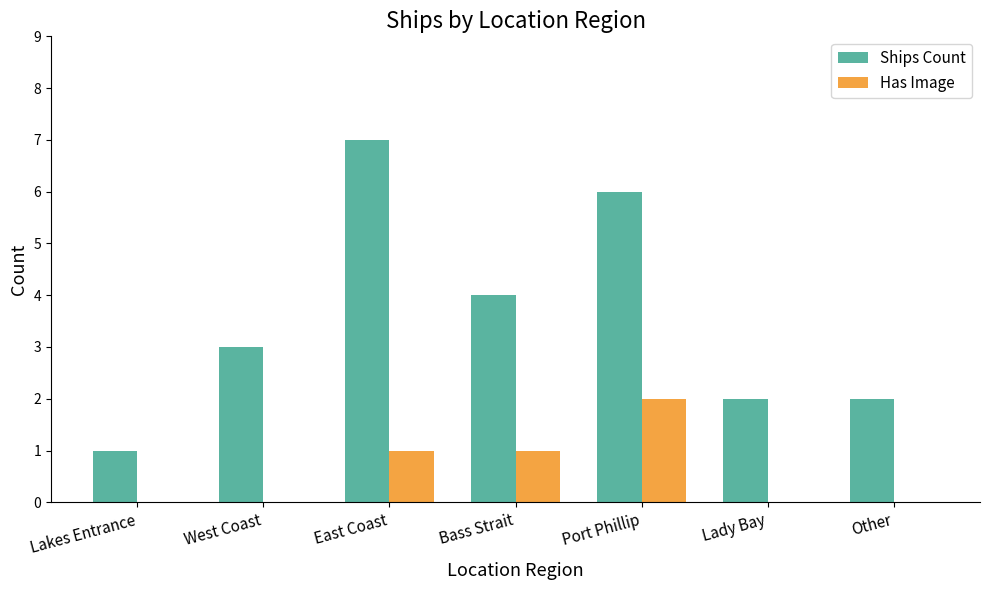

Reading right to left, transcribe all the data shown in this chart.

Ships Count: Other=2	Lady Bay=2	Port Phillip=6	Bass Strait=4	East Coast=7	West Coast=3	Lakes Entrance=1
Has Image: Other=0	Lady Bay=0	Port Phillip=2	Bass Strait=1	East Coast=1	West Coast=0	Lakes Entrance=0